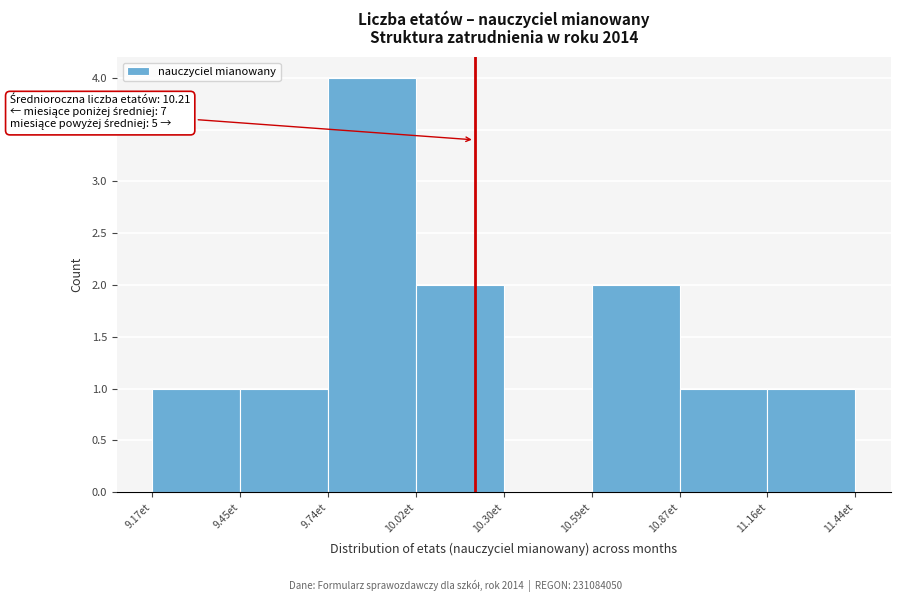

Which range on the x-axis has the tallest bar?

9.75 to 10.00